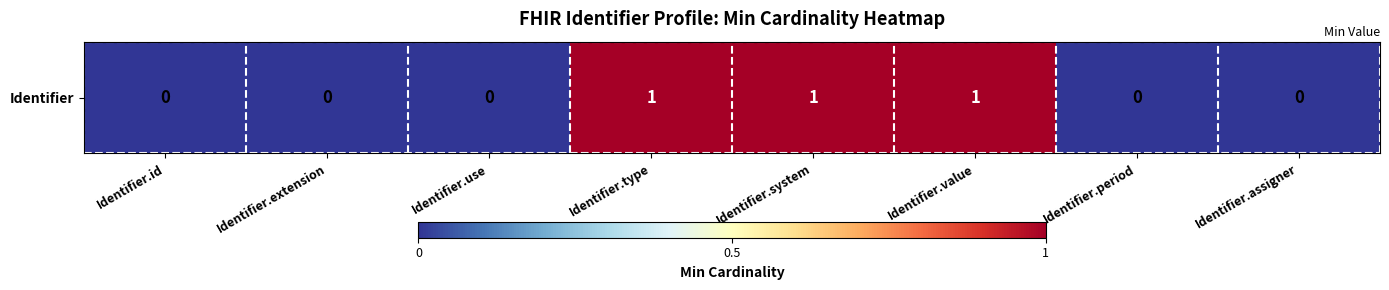

True or false: the data shows 1 at Identifier.type.

True